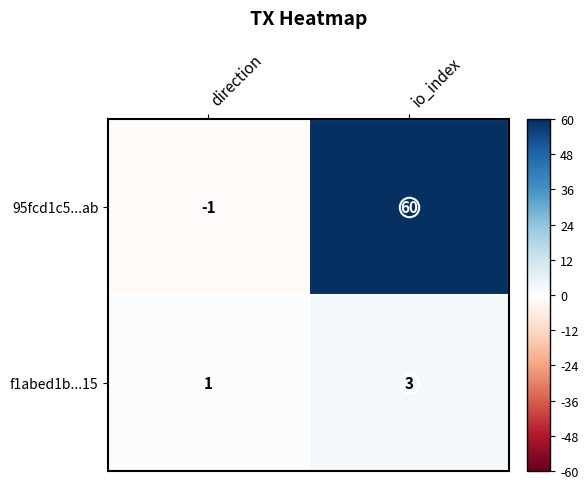

Between direction and io_index, which series saw the biggest shift?

95fcd1c5...ab